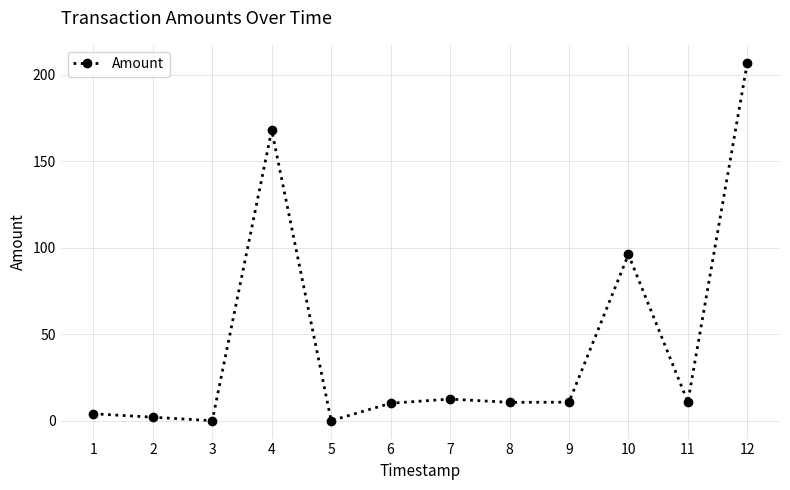

What is the change in value from 3 to 9?

+10.7